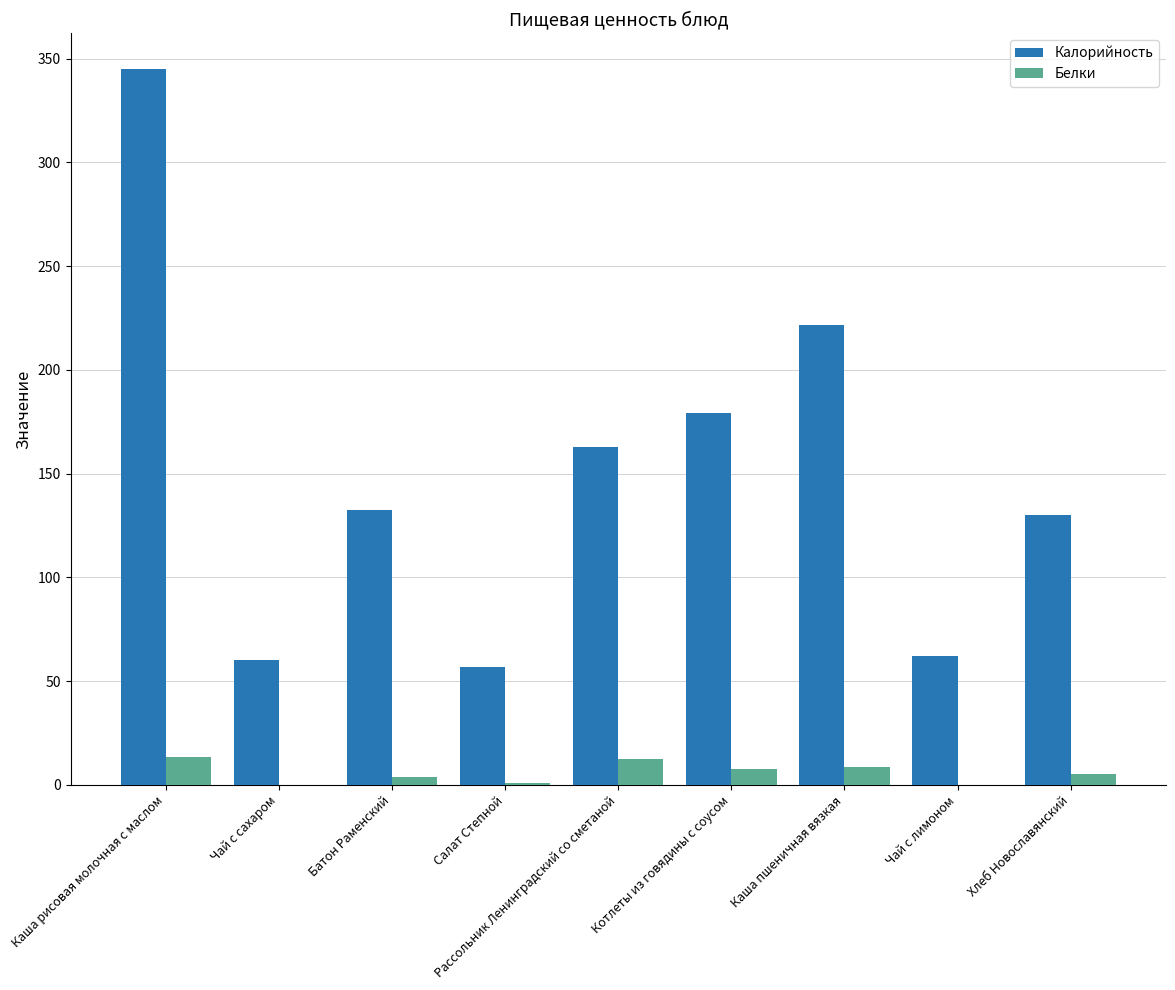

What is the sum of all Калорийность values?

1349.6